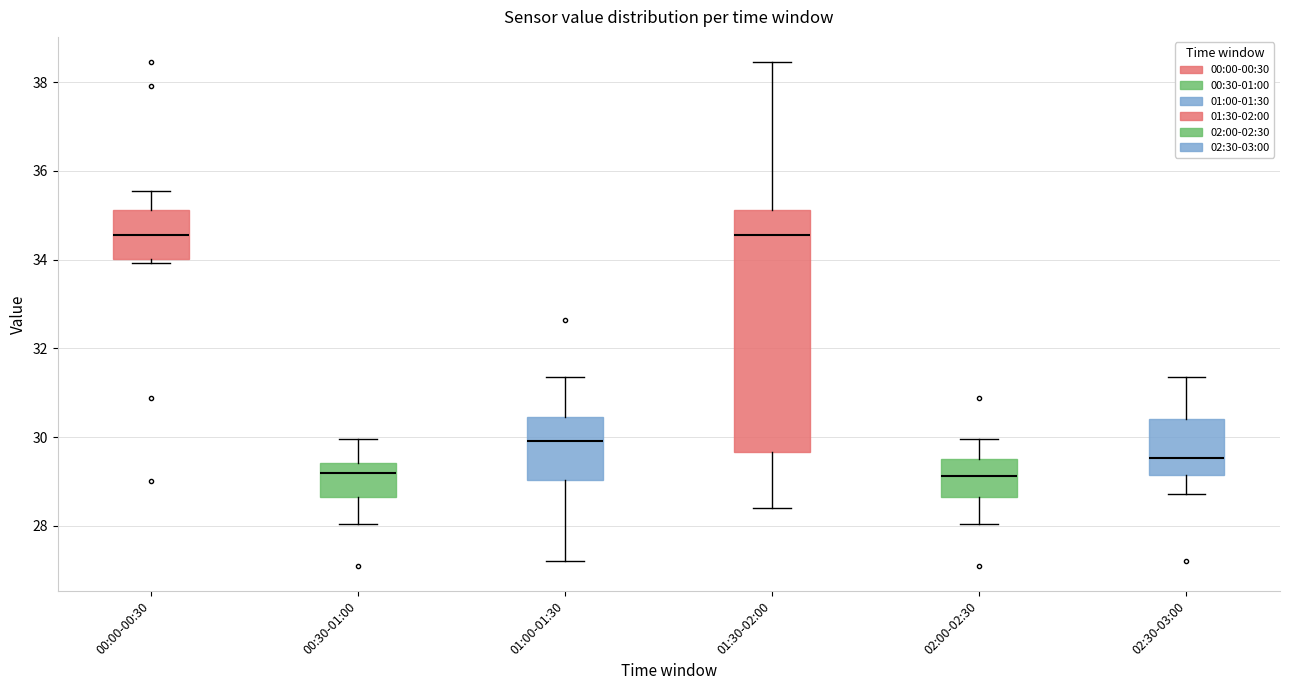

Reading left to right, read every box against the y-axis: the position of its median line, the range the box covers, and the ends of its whiskers. The values are not printed on the chart, so give them approximately, as read against the axis.

00:00-00:30: median 34.6, box 34.0 to 35.2, whiskers 34.0 (just below the box's lower edge) to 35.6
00:30-01:00: median 29.2, box 28.6 to 29.4, whiskers 28.0 to 30.0
01:00-01:30: median 30.0, box 29.0 to 30.4, whiskers 27.2 to 31.4
01:30-02:00: median 34.6, box 29.6 to 35.2, whiskers 28.4 to 38.4
02:00-02:30: median 29.2, box 28.6 to 29.6, whiskers 28.0 to 30.0
02:30-03:00: median 29.6, box 29.2 to 30.4, whiskers 28.8 to 31.4